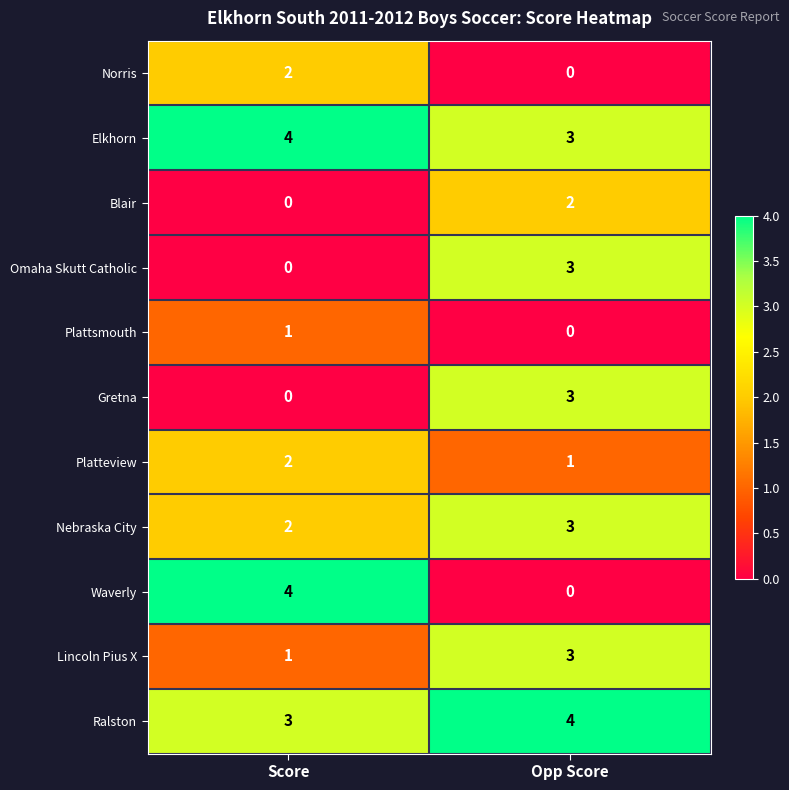

What is the total value across all series at Score?

19